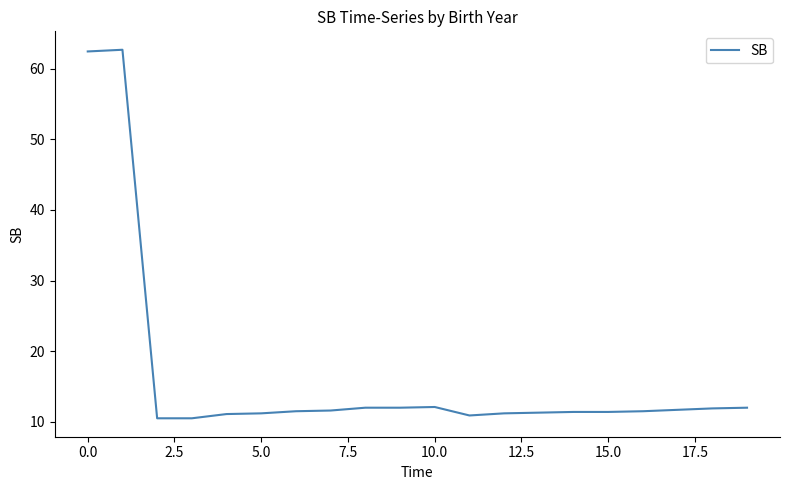

What is the minimum value shown in the chart?

10.5